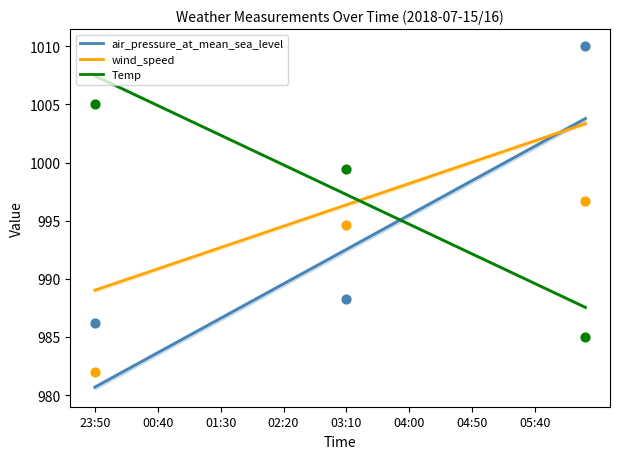

What is the highest value of the air_pressure_at_mean_sea_level series?

1003.8